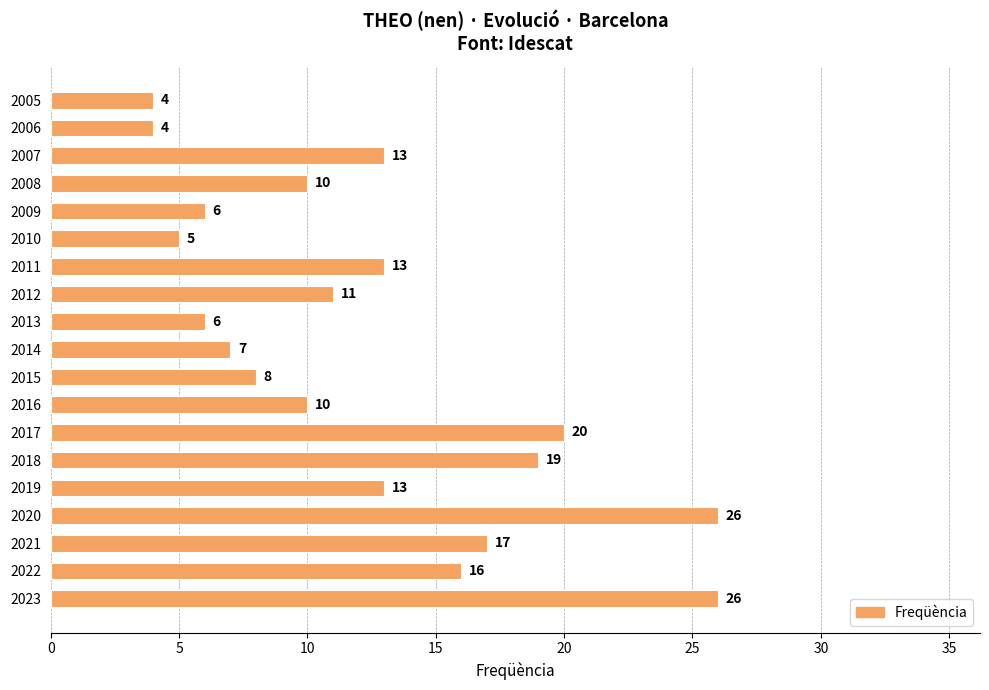

What is the average value?

12